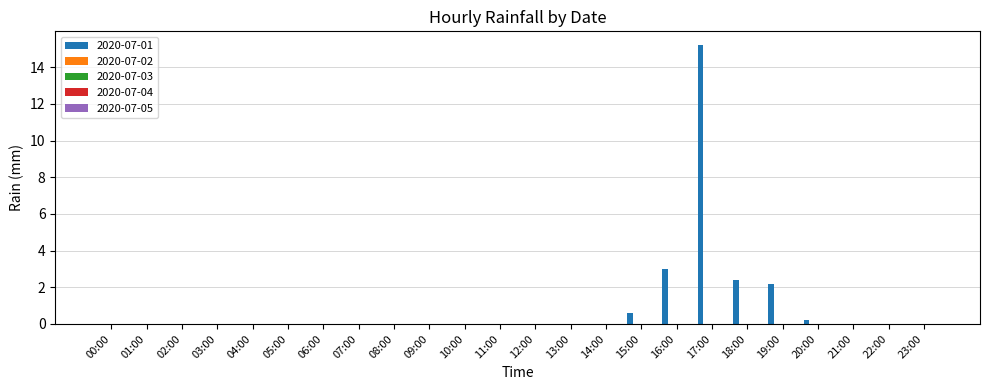

What is the maximum value shown in the chart?

15.2